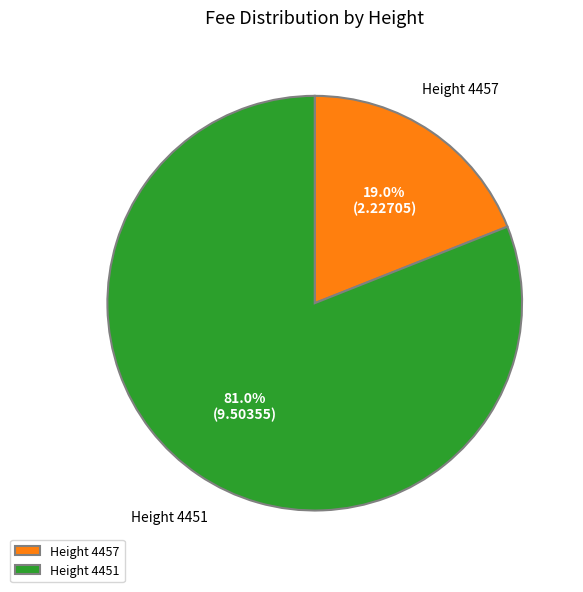

Which category accounts for the majority?

Height 4451